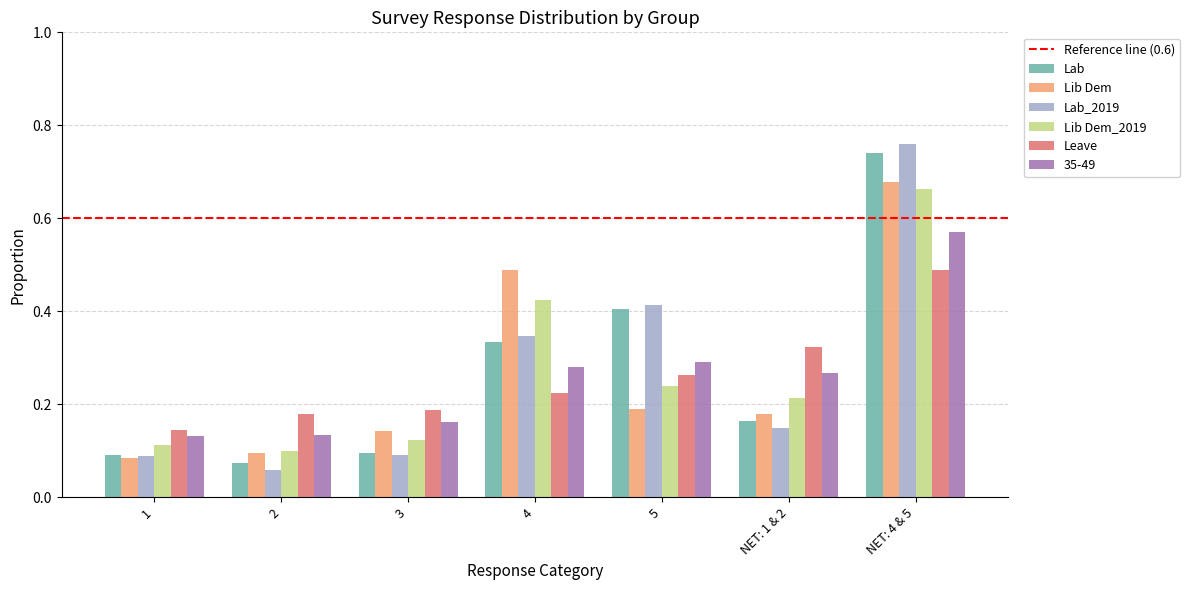

How many series are shown in this chart?

6